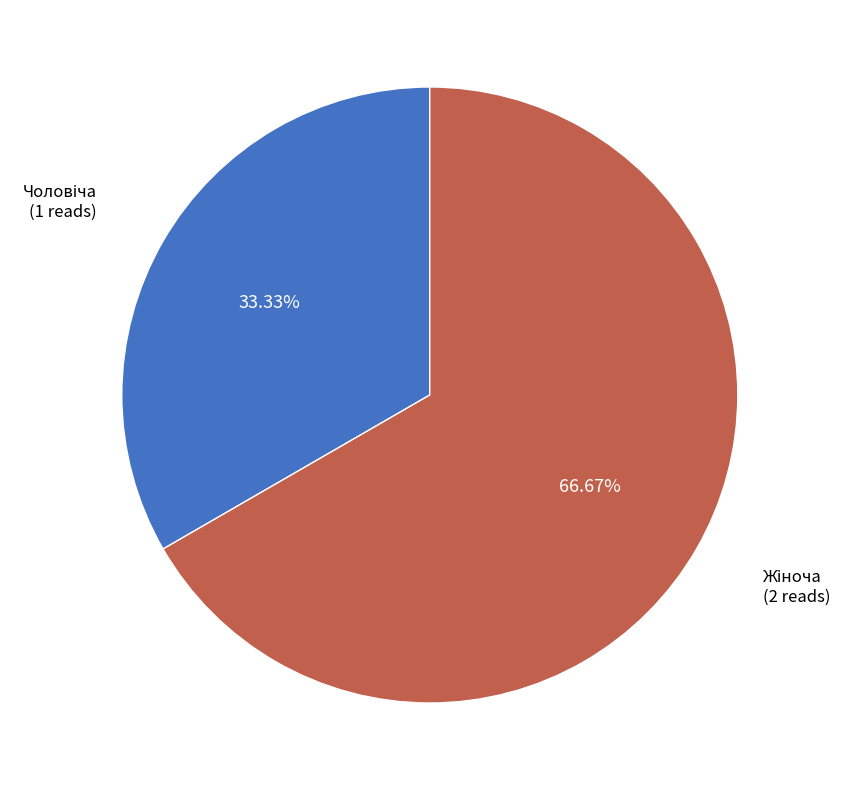

Rank the categories by value from highest to lowest.

Жіноча, Чоловіча